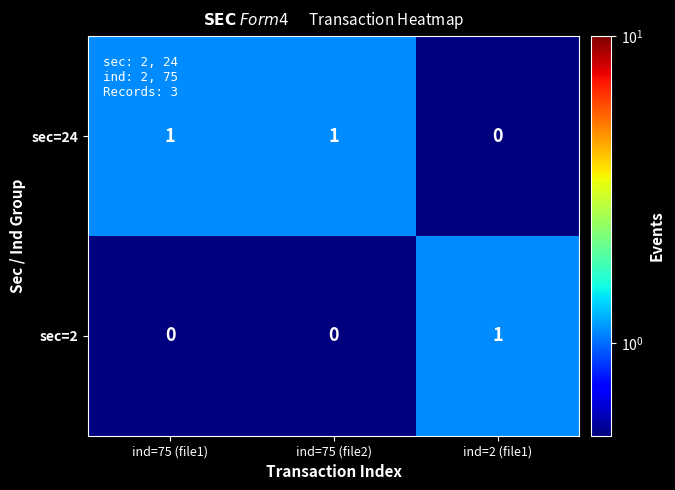

At how many categories does at least one series exceed 0?

3